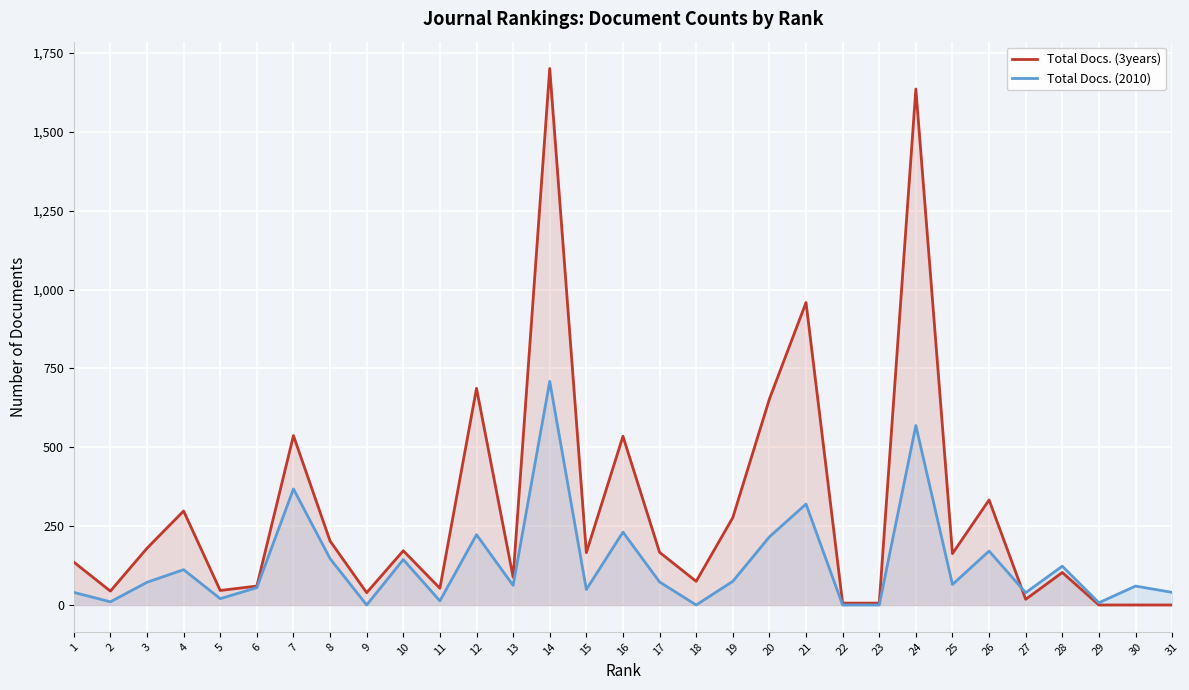

Reading left to right, transcribe all the data shown in this chart.

Total Docs. (3years): 1=136	2=44	3=180	4=298	5=46	6=60	7=537	8=203	9=39	10=172	11=53	12=687	13=88	14=1701	15=166	16=535	17=167	18=75	19=277	20=653	21=959	22=6	23=6	24=1636	25=163	26=333	27=18	28=103	29=0	30=0	31=0
Total Docs. (2010): 1=40	2=10	3=72	4=112	5=20	6=55	7=368	8=147	9=0	10=144	11=13	12=223	13=62	14=709	15=49	16=231	17=73	18=0	19=75	20=216	21=320	22=0	23=0	24=569	25=65	26=171	27=39	28=123	29=7	30=60	31=40